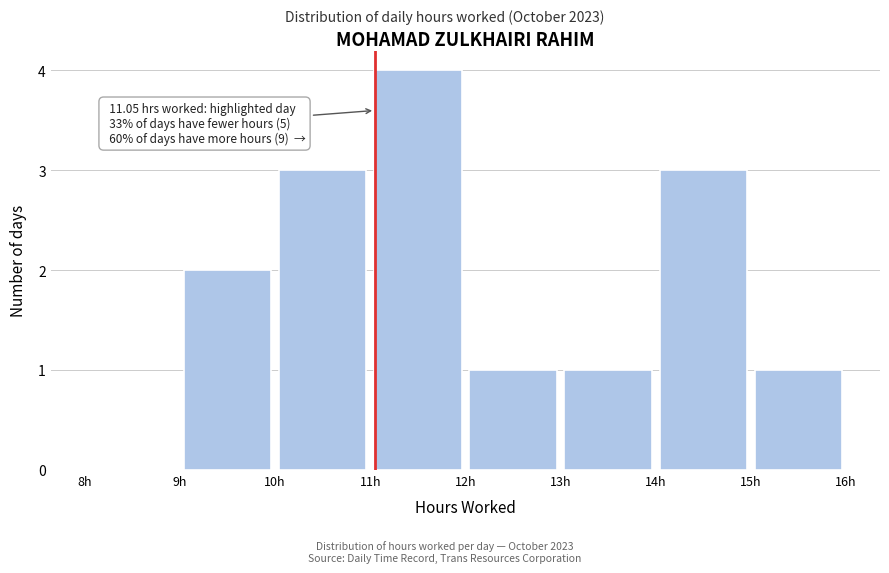

Which range on the x-axis has the tallest bar?

11 to 12